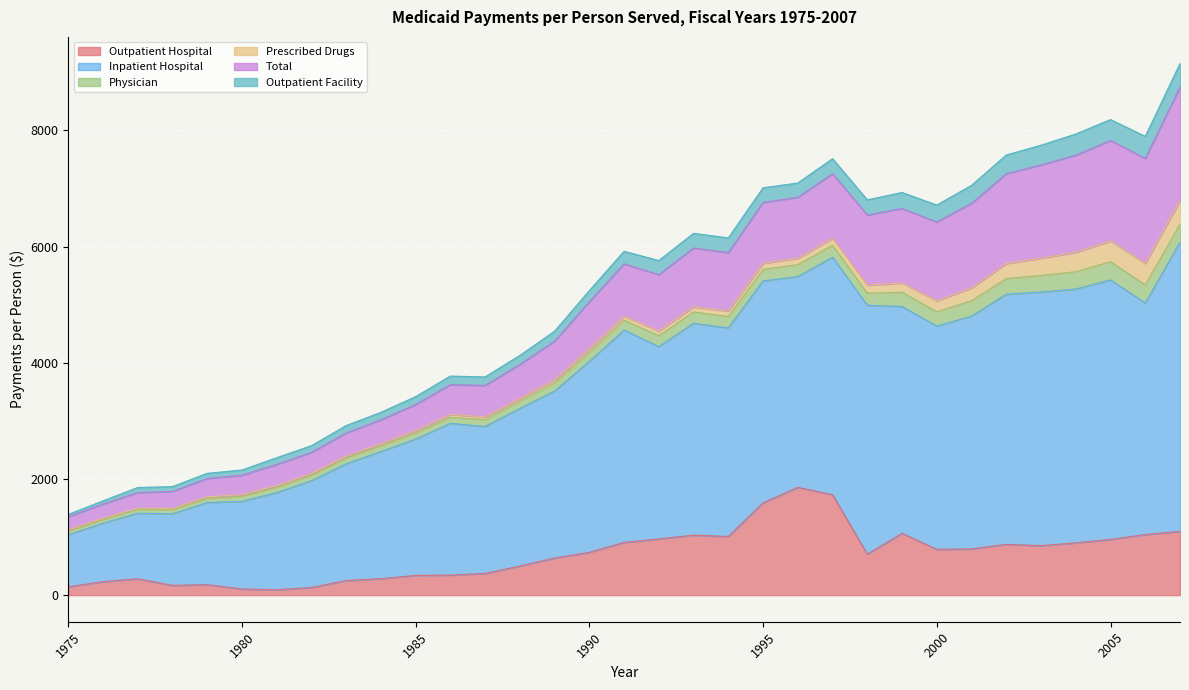

Which label corresponds to the largest value in the chart?

2007